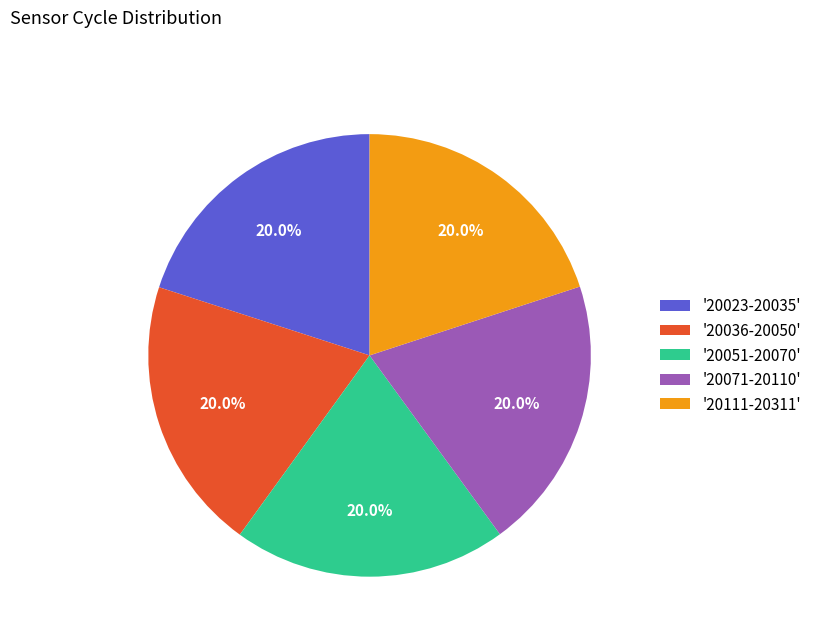

What percentage is NOT represented by '20051-20070'?

80.0%